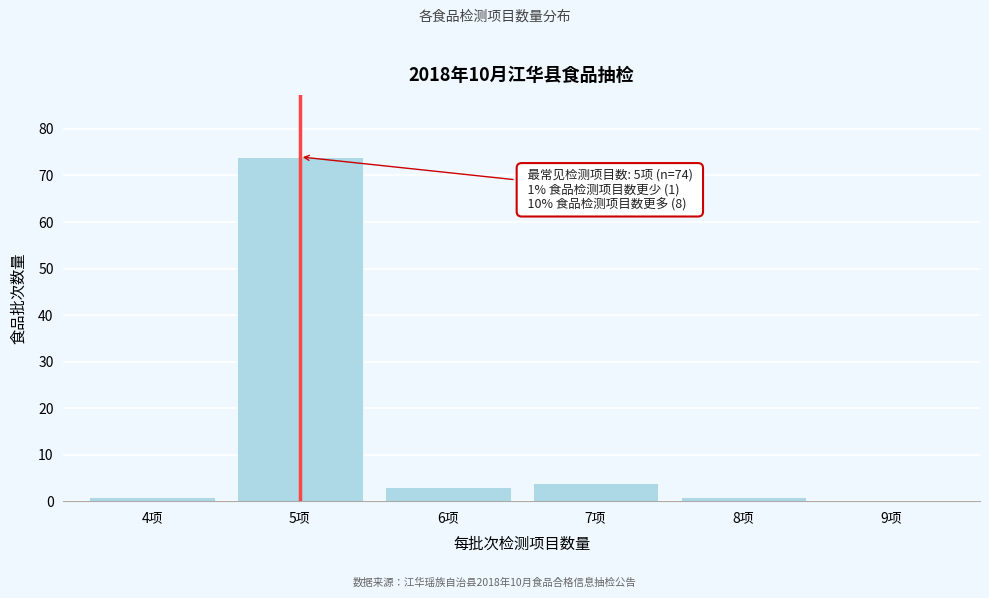

Reading left to right, what are all the values shown in this chart?

4项=1	5项=74	6项=3	7项=4	8项=1	9项=0